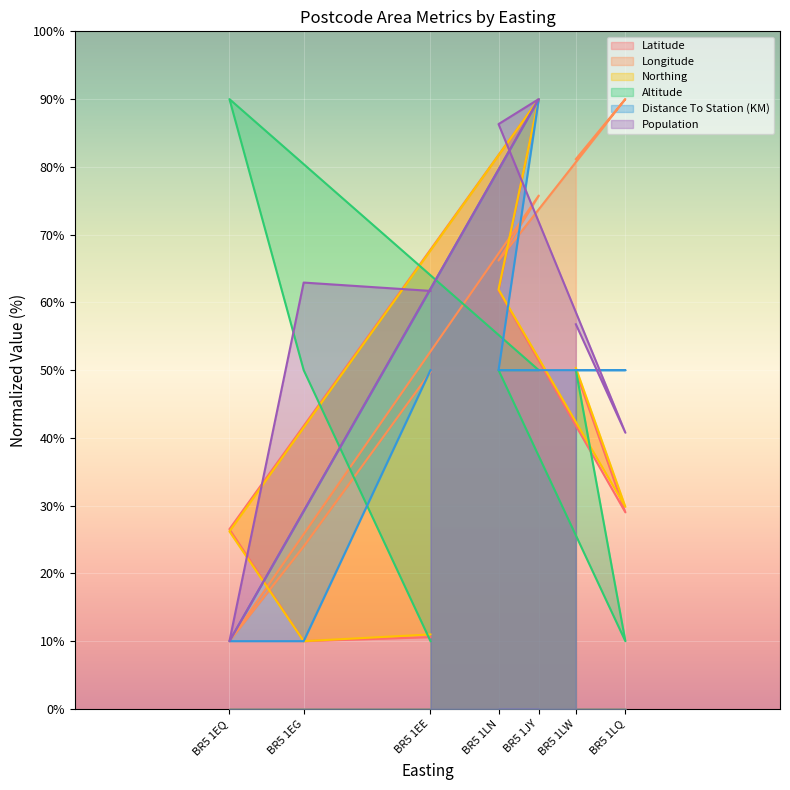

What is the average value of the Population series?

58.4